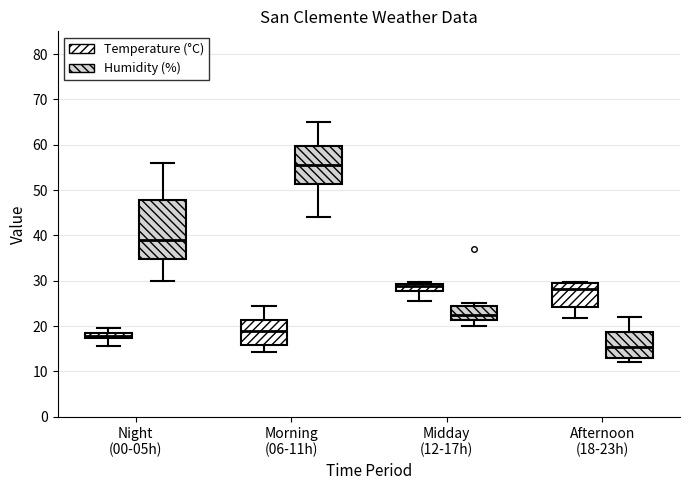

Where does the upper whisker of the box for Afternoon (18-23h) (Humidity (%)) end on the y-axis? The values are not printed on the chart, so give them approximately, as read against the axis.

22